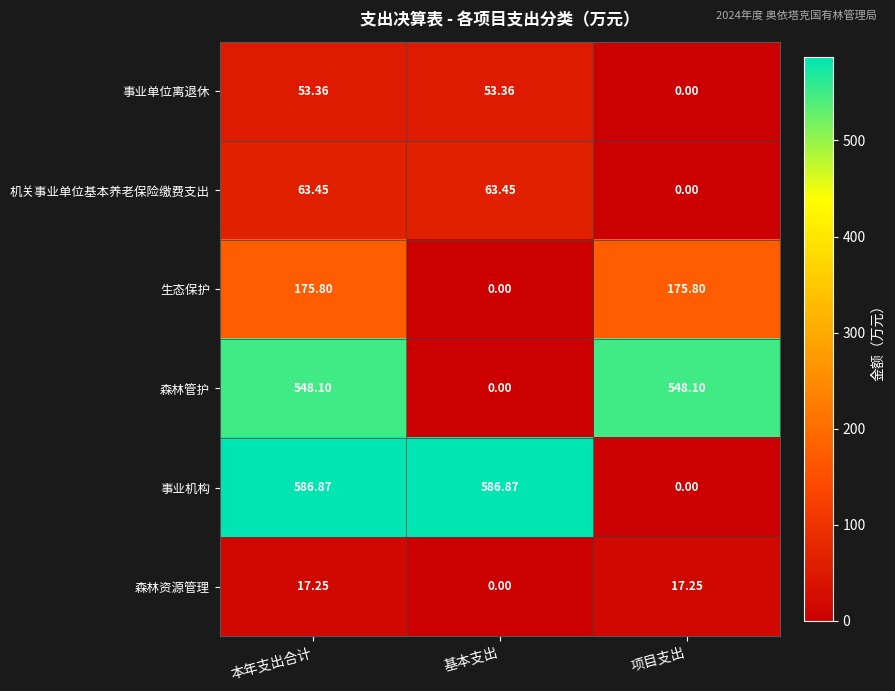

How many values in the 事业单位离退休 series exceed 53?

2